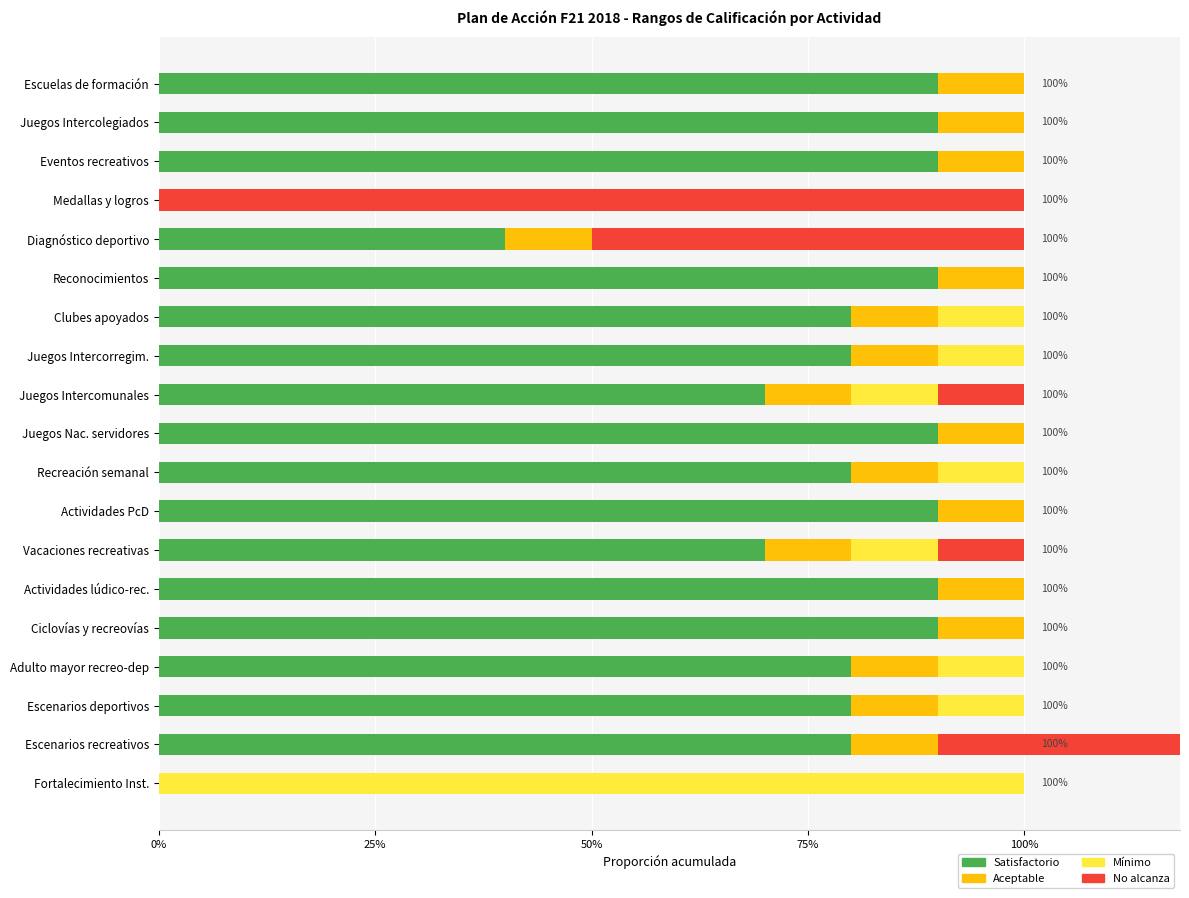

Rank the series by their maximum value, from lowest to highest.

Aceptable, Satisfactorio, Mínimo, No alcanza